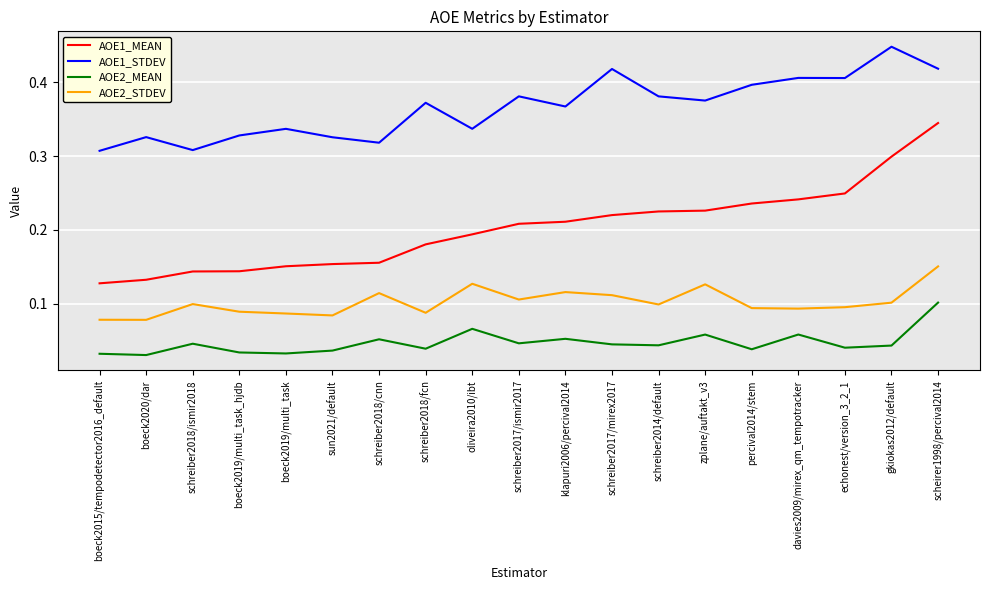

Is this an area chart (filled region under the line)?

No